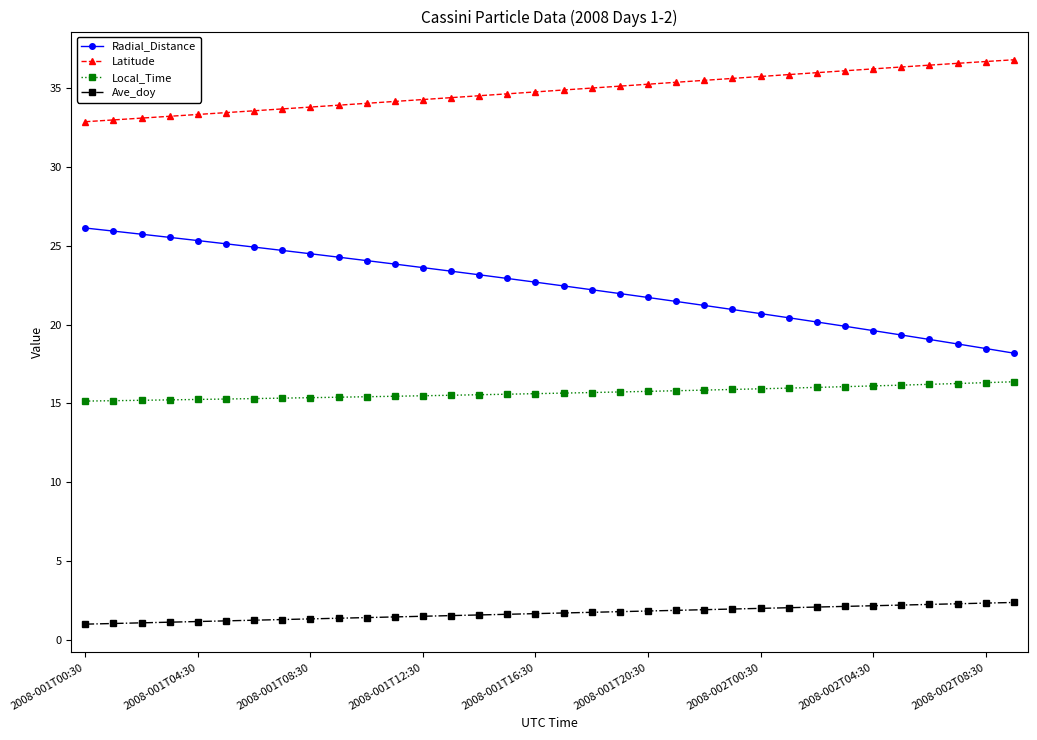

What is the greatest value displayed?

36.8